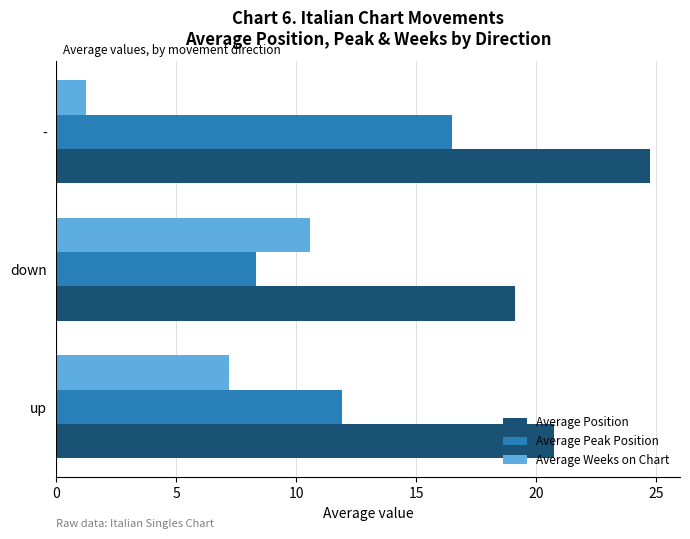

The Average Peak Position series shows 3.2 at down. True or false?

False